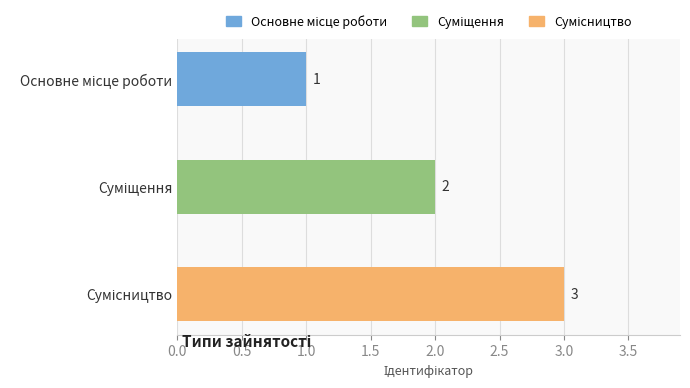

What is the value of the 2nd bar from the top?

2